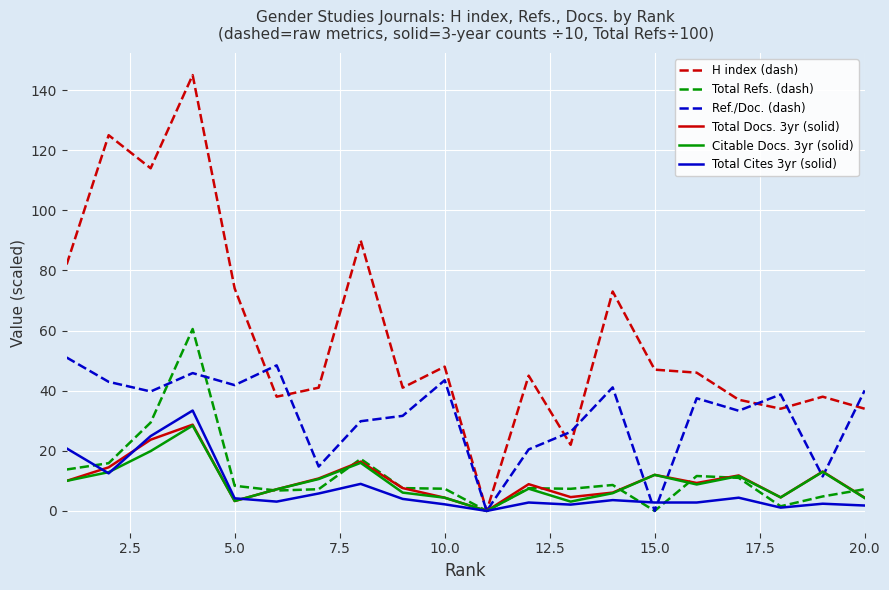

Which series has the largest total across all categories?

H index (dash)